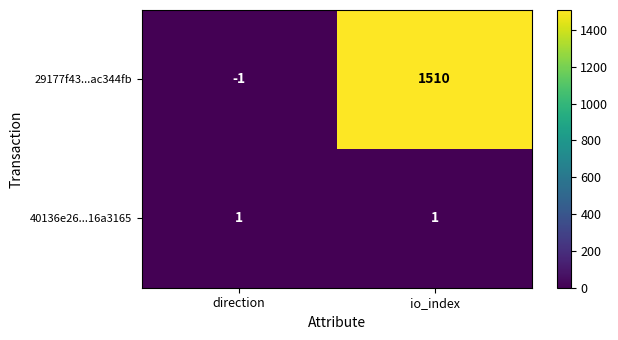

What is the smallest value displayed?

-1